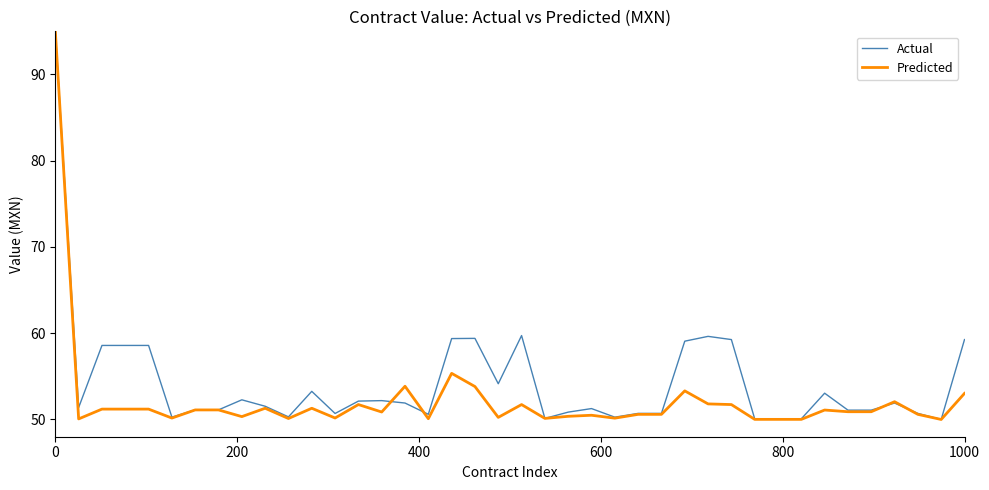

Does the chart display data point markers on the line(s)?

No